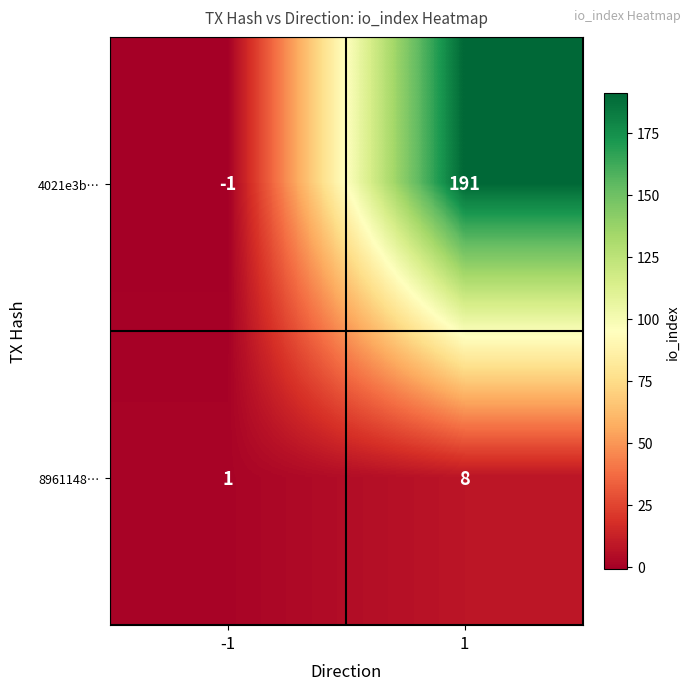

At how many categories does at least one series exceed 52?

1